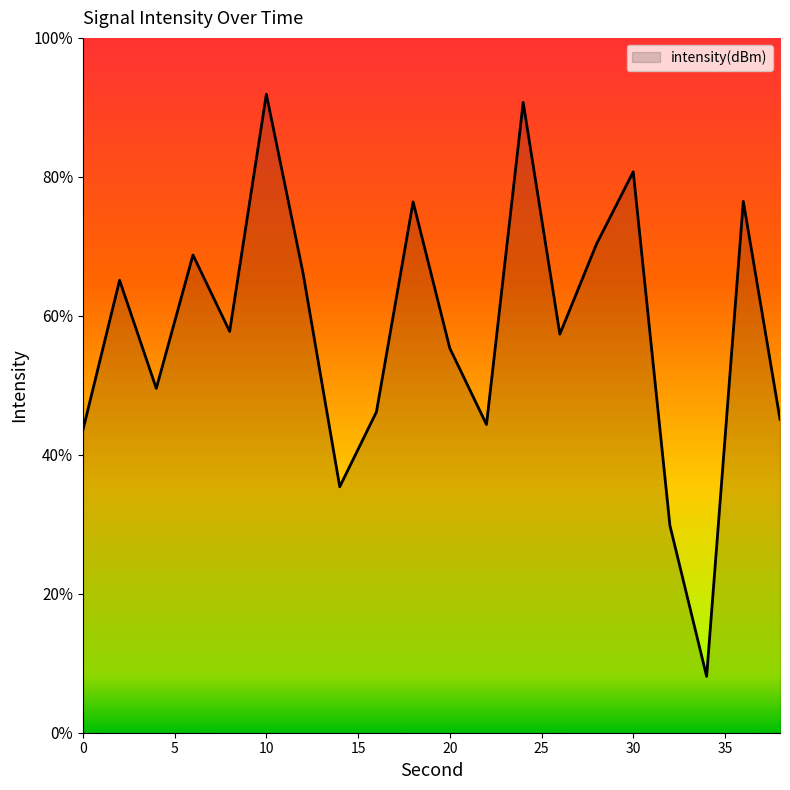

What is the change in value from 8 to 38?

-3.1